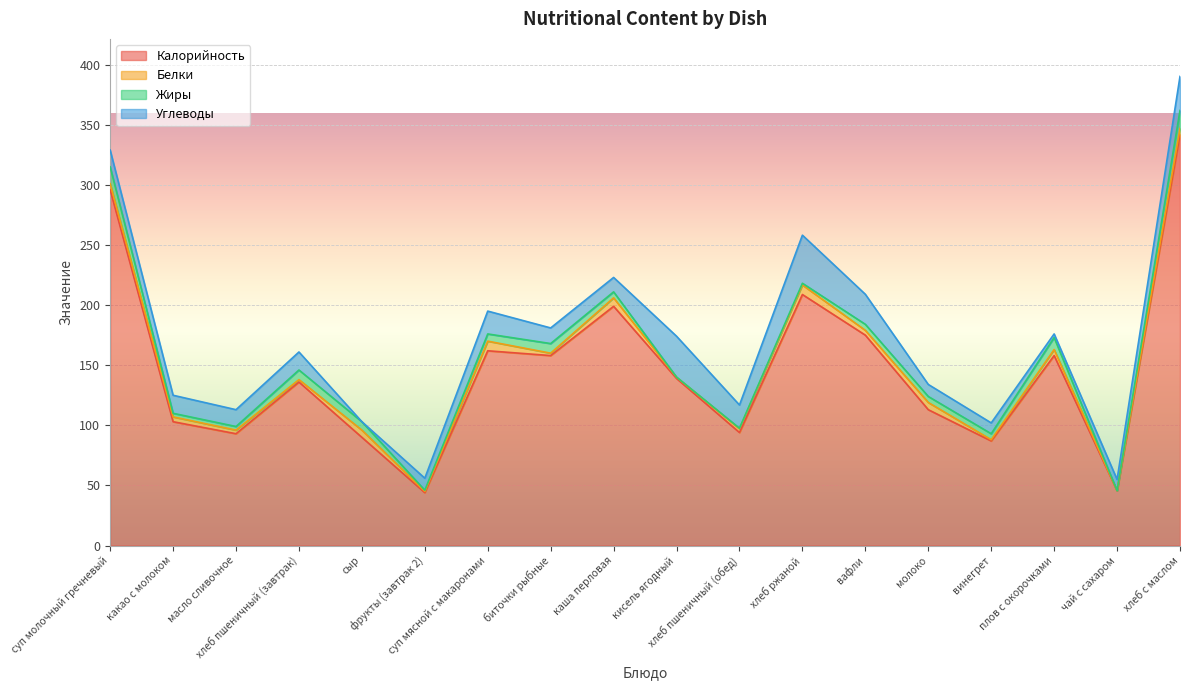

True or false: Белки and Калорийность cross at least once.

False